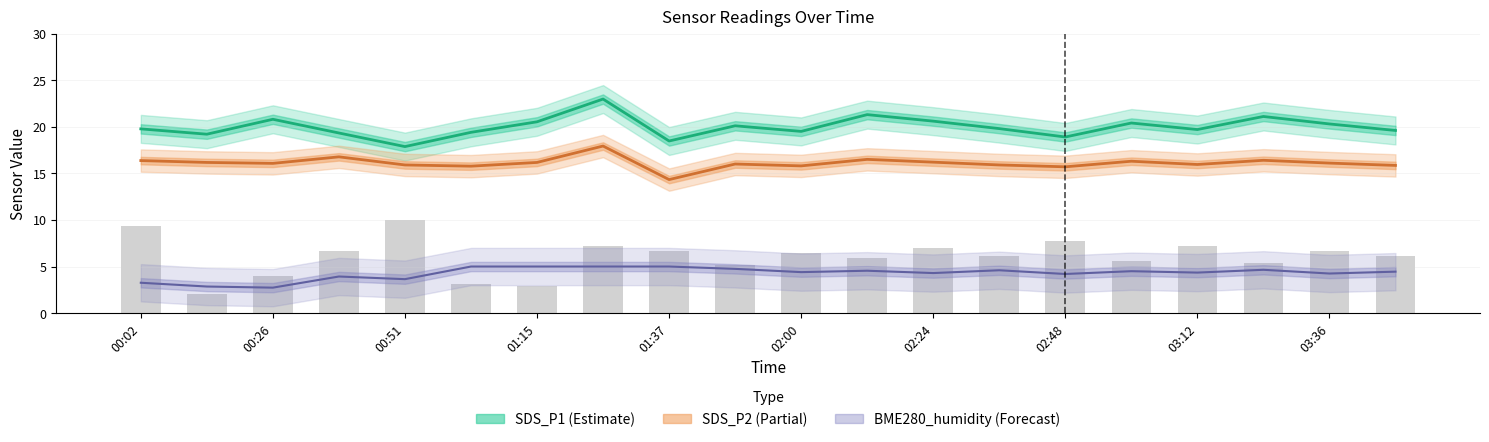

At 02:48, list the series in order from smallest to largest.

BME280_humidity (Forecast), BME280_temp (bars), SDS_P2 (Partial), SDS_P1 (Estimate)